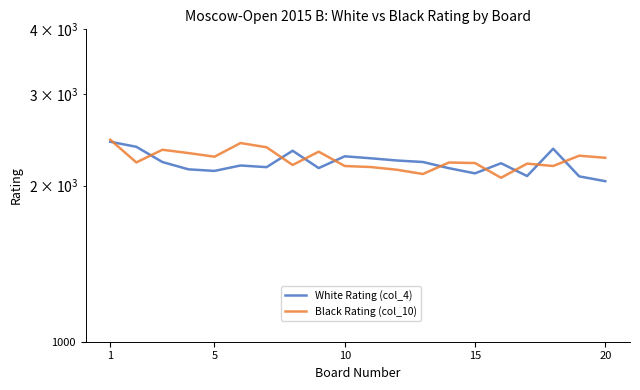

In White Rating (col_4), how many points are lower than both neighbors (excluding endpoints)?

5